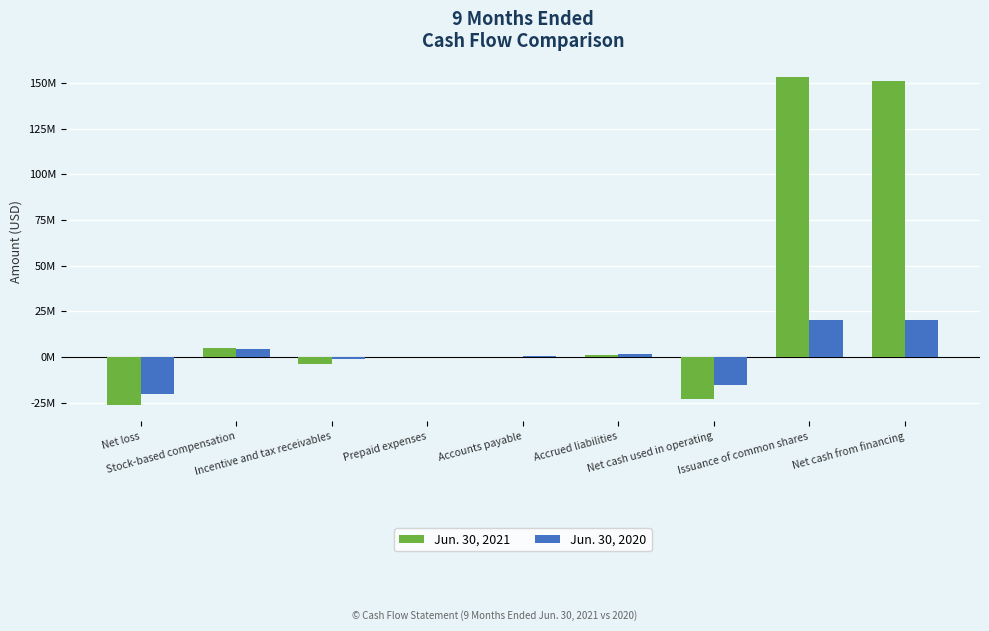

The value of Jun. 30, 2020 at Incentive and tax receivables is -620696. True or false?

False